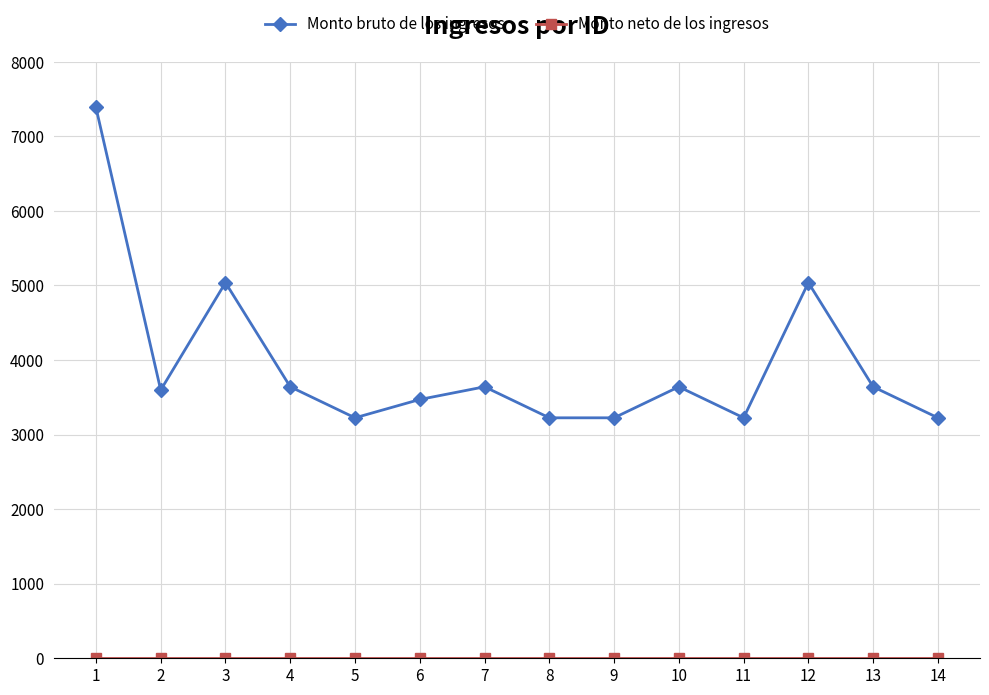

How many distinct data groups are displayed?

2